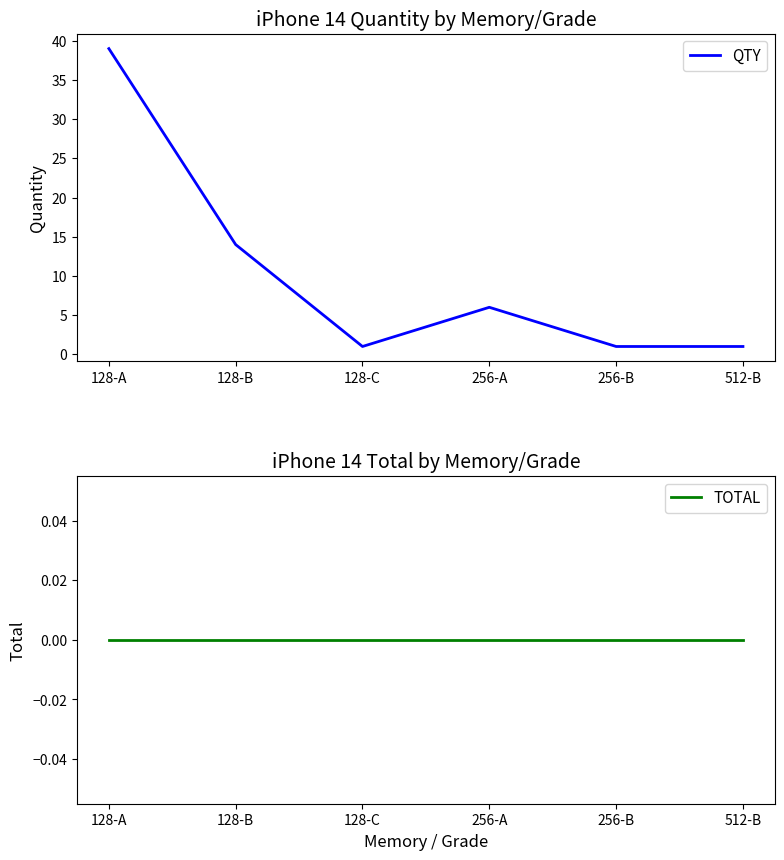

True or false: QTY and TOTAL cross at least once.

False